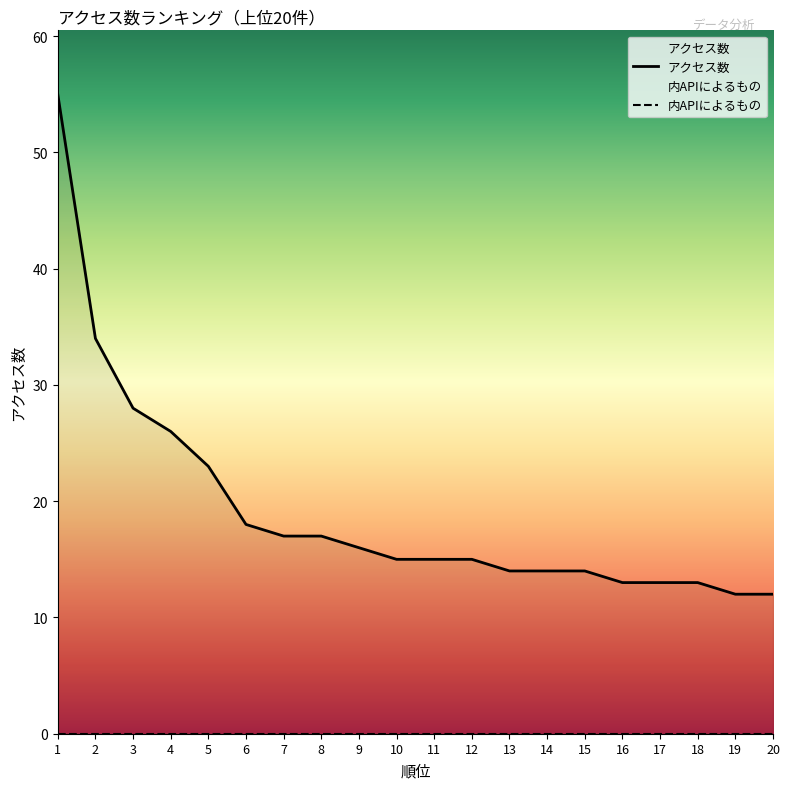

At which category does the chart reach its minimum across all series?

19